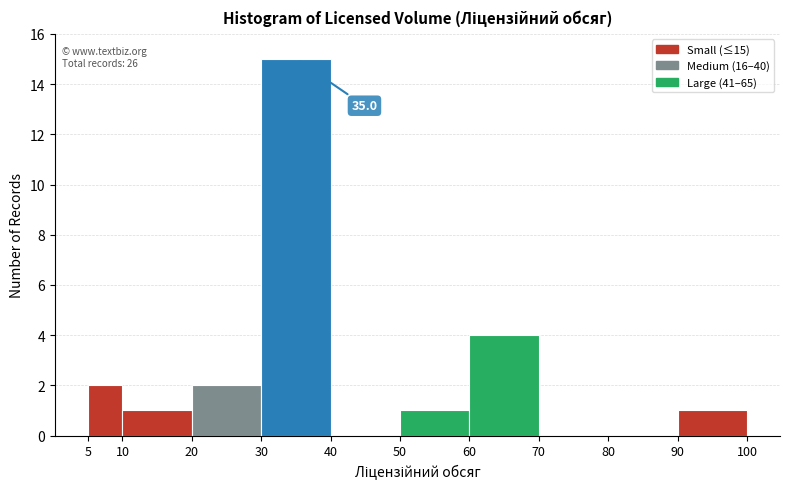

Which range on the x-axis has the tallest bar?

30 to 40